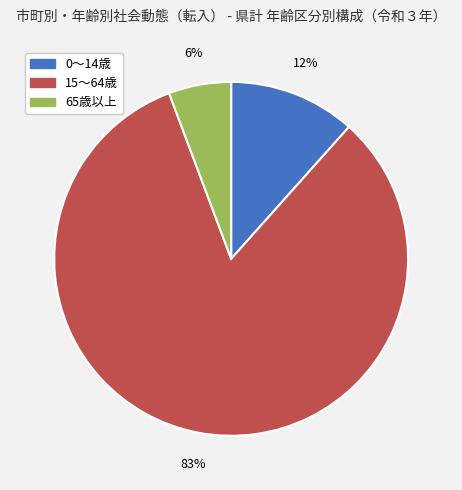

Rank the categories by value from highest to lowest.

15～64歳, 0～14歳, 65歳以上